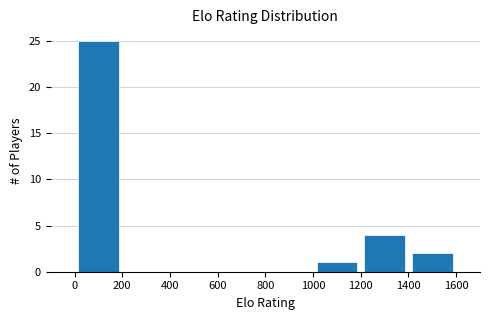

Reading left to right, list every bar in this chart as the range it spans on the x-axis followed by its height. The values are not printed on the chart, so give them approximately, as read against the axis.

0 to 200: 25
200 to 400: 0
400 to 600: 0
600 to 800: 0
800 to 1000: 0
1000 to 1200: 1
1200 to 1400: 4
1400 to 1600: 2